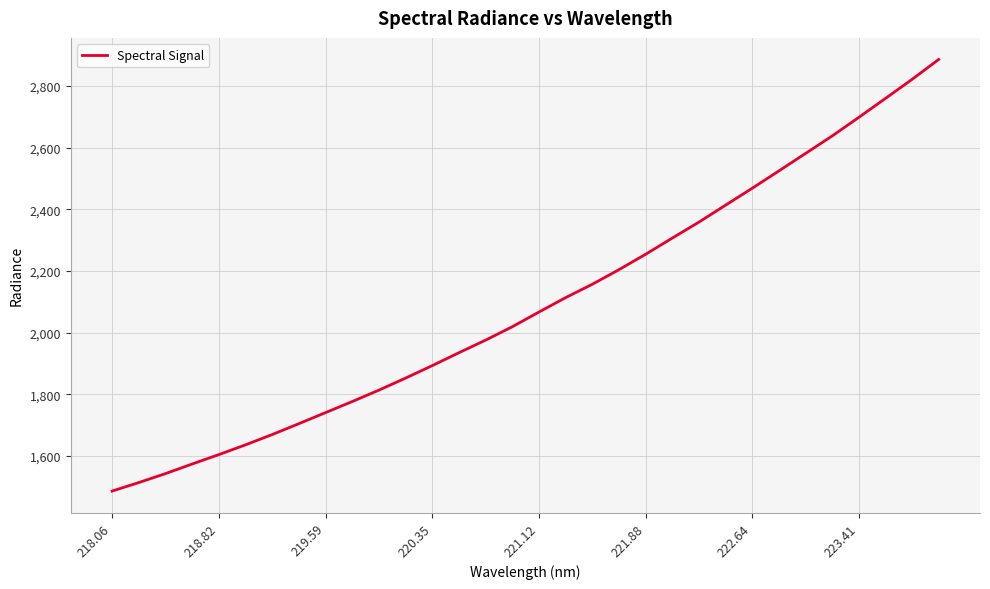

What is the smallest value displayed?

1485.9